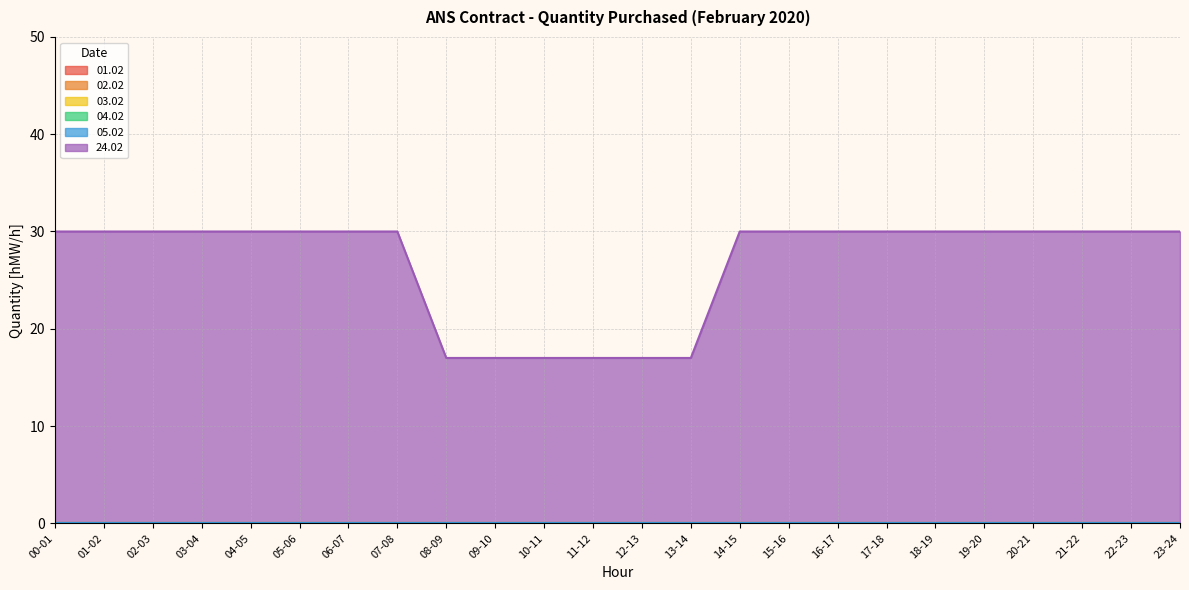

At which label is 01.02 closest to 0?

00-01